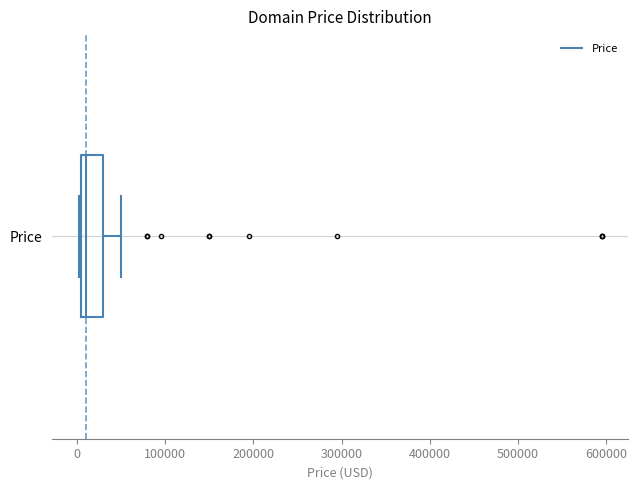

Transcribe this box plot: give where the median line is, the range the box spans, and where the two whiskers end, as read against the x-axis. The values are not printed on the chart, so give them approximately, as read against the axis.

median 10000, box 0 to 30000, whiskers 0 to 50000